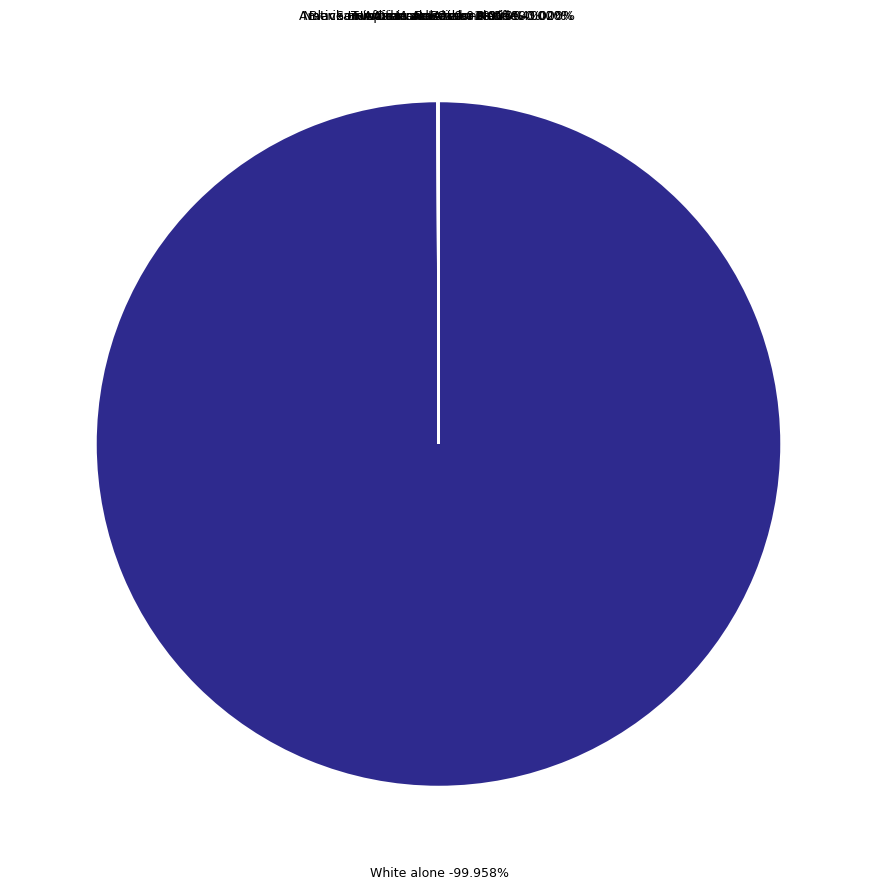

What is the change in value from White alone to Asian alone?

-3217985